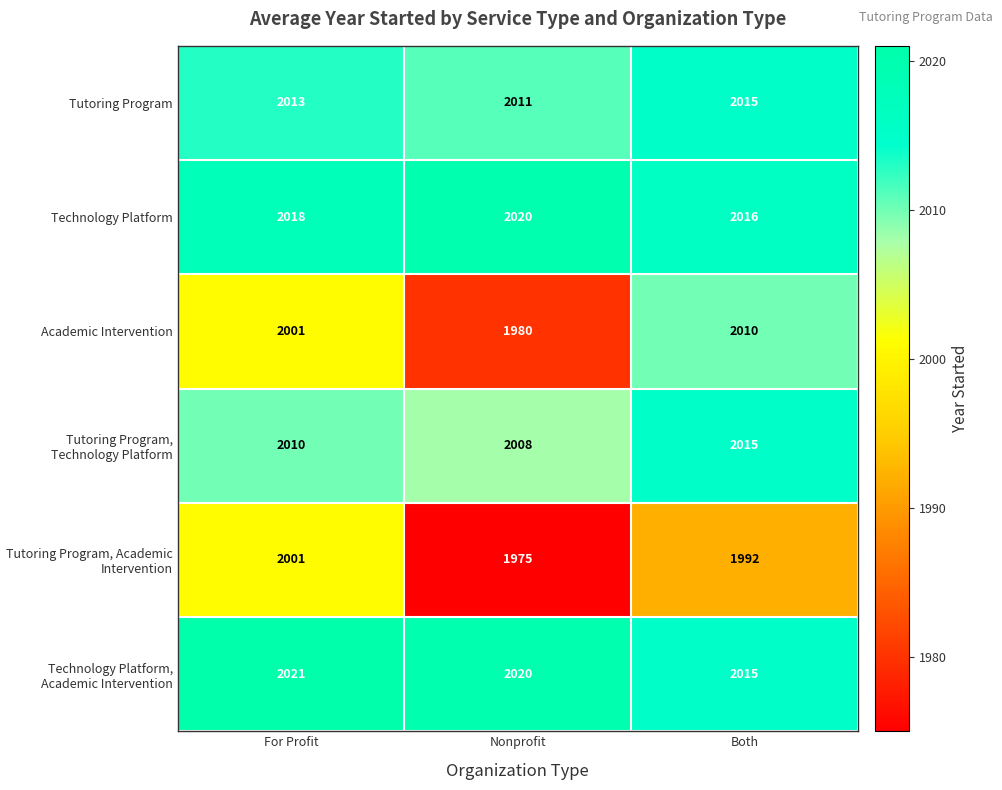

What is the total value across all series at Nonprofit?

12014